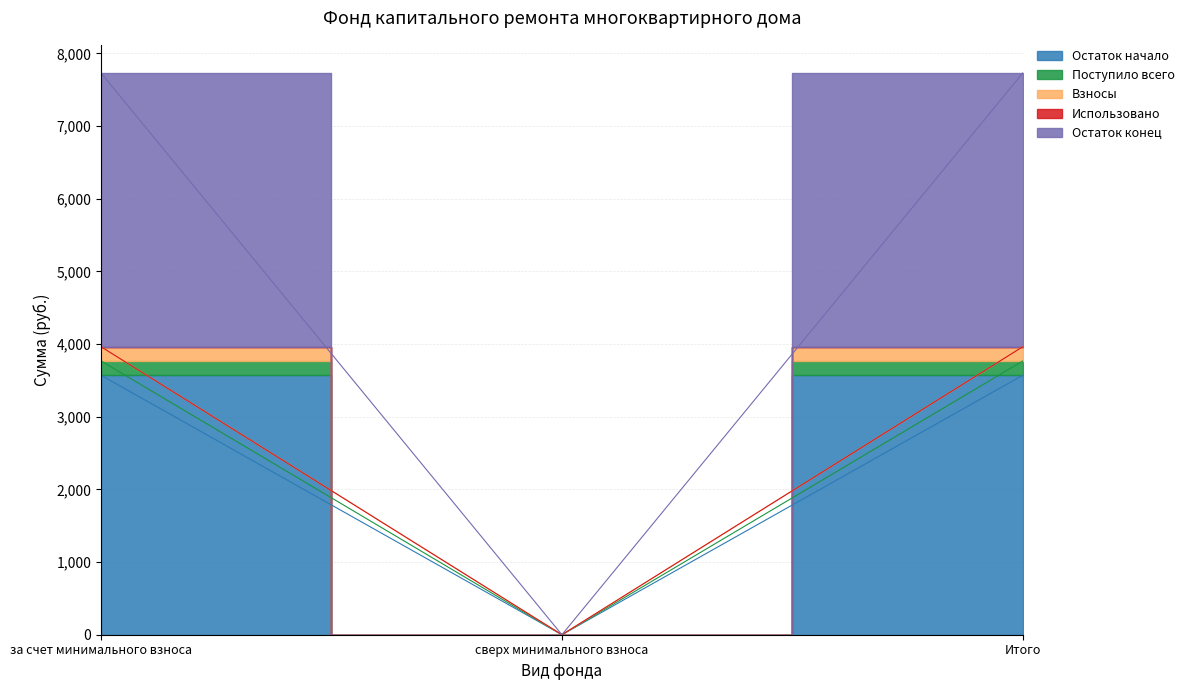

Which category has the lowest value across all series?

сверх минимального взноса